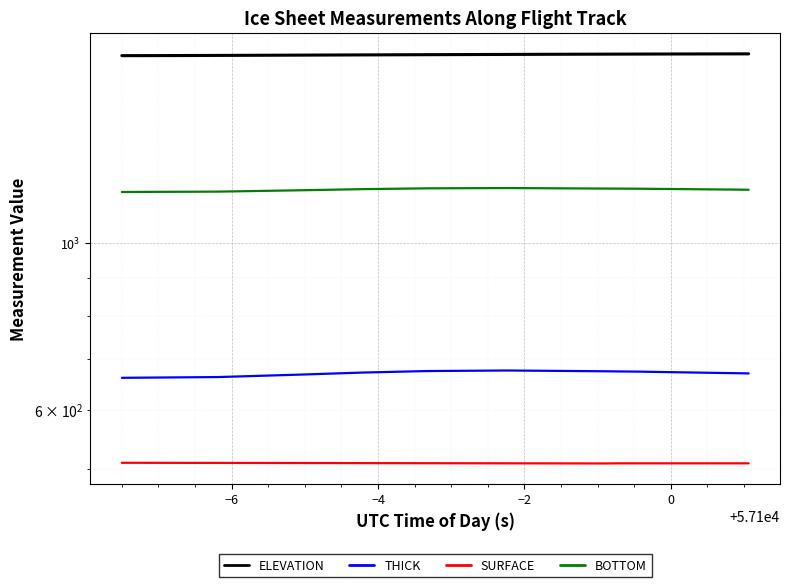

The value of THICK at 9 is 1023.8. True or false?

False